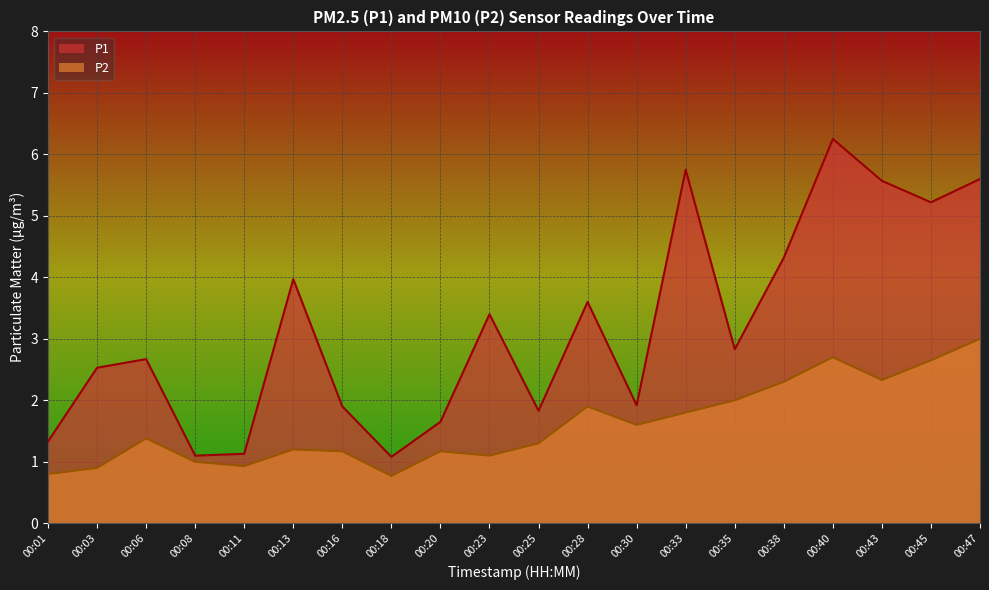

How many lines are shown in the chart?

2